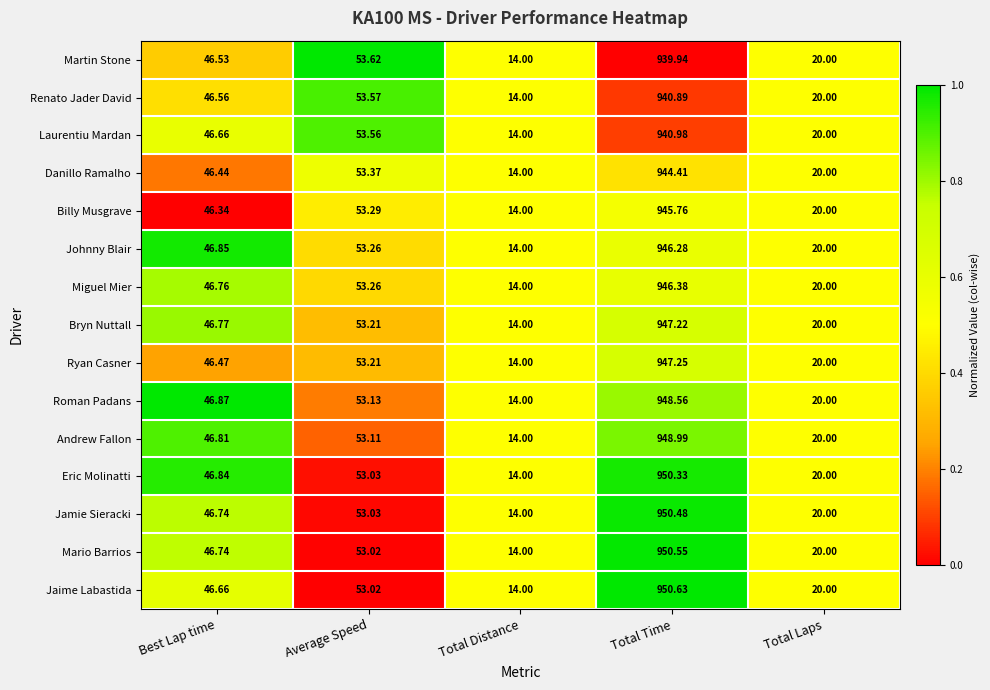

Count the number of categories in the chart.

5